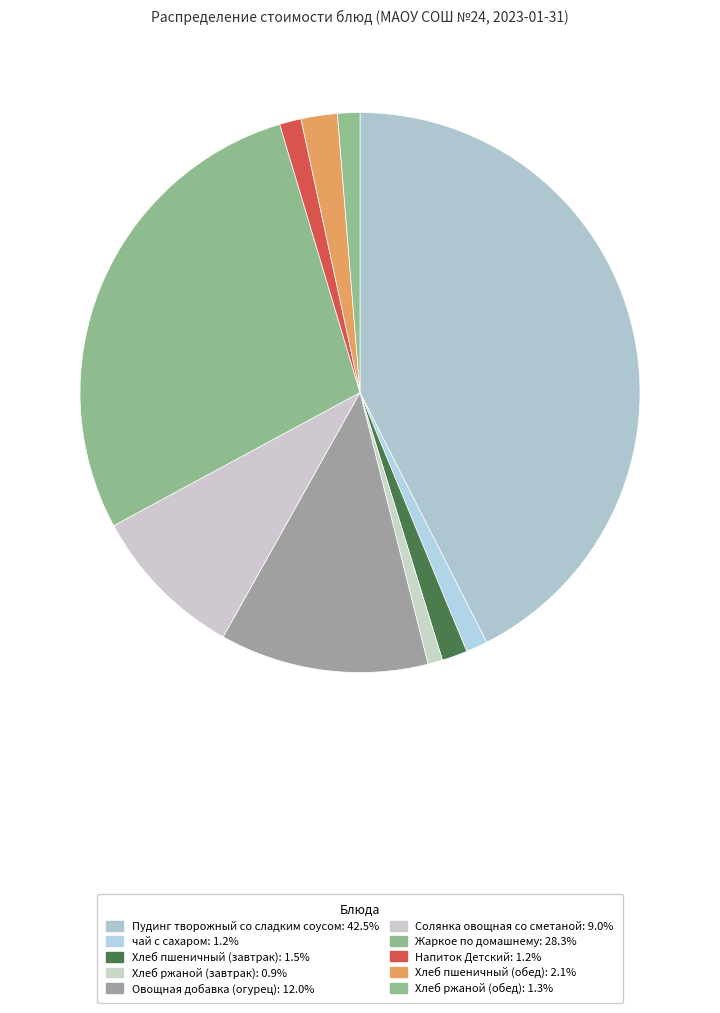

Does any single category account for the majority?

No